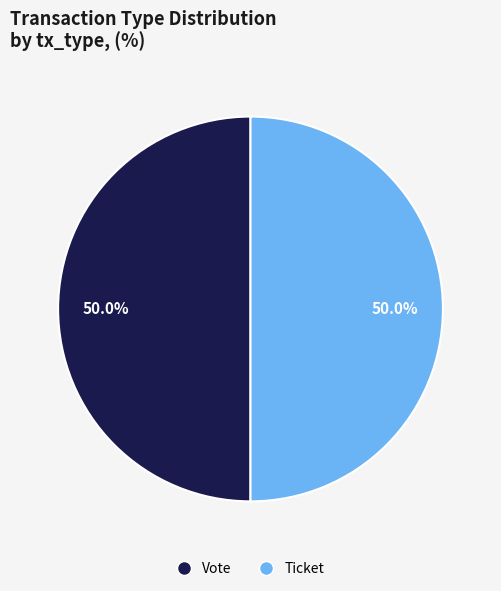

What is the ratio of the value at Ticket to the value at Vote?

1.0